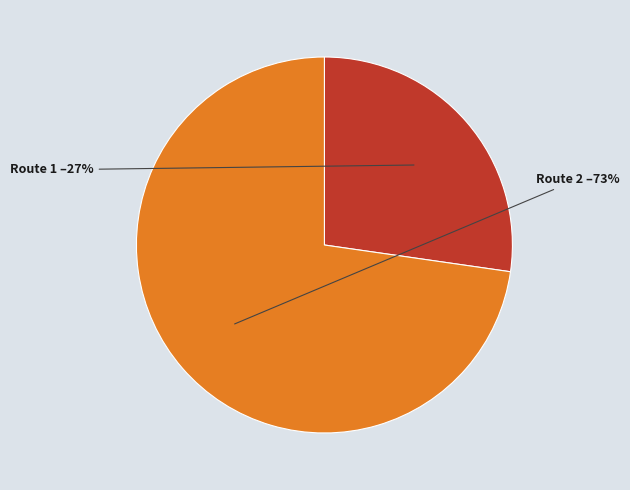

To the nearest percent, what is the average slice percentage?

50%